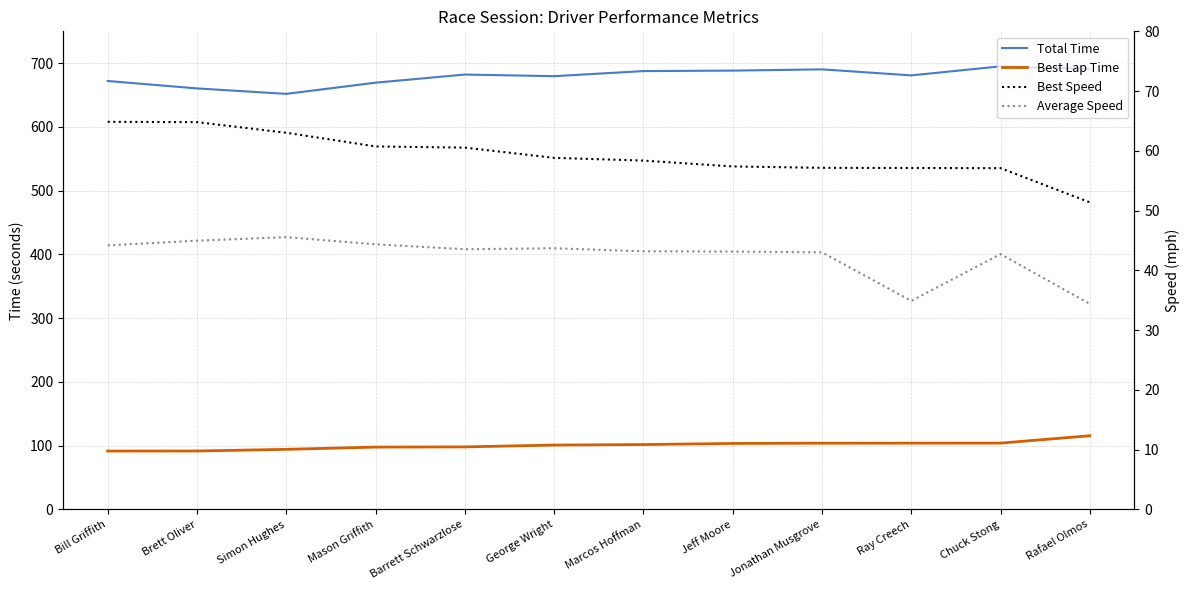

Does the chart have visible grid lines?

Yes